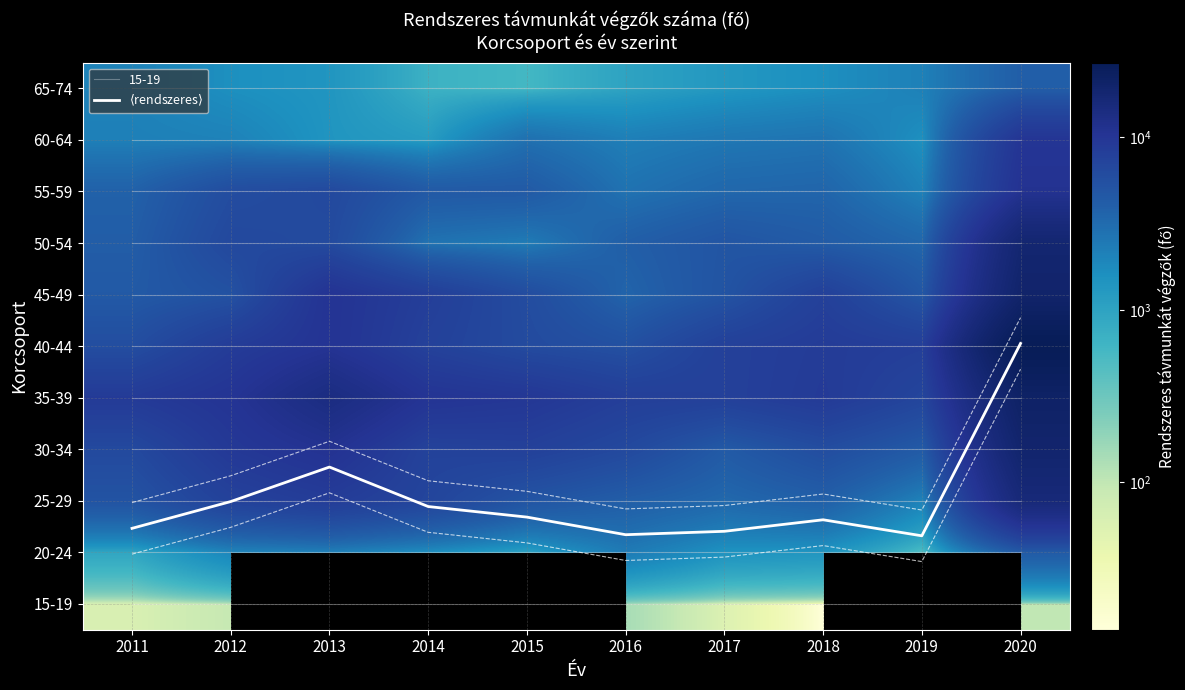

At which category is the sum across all series the highest?

2020